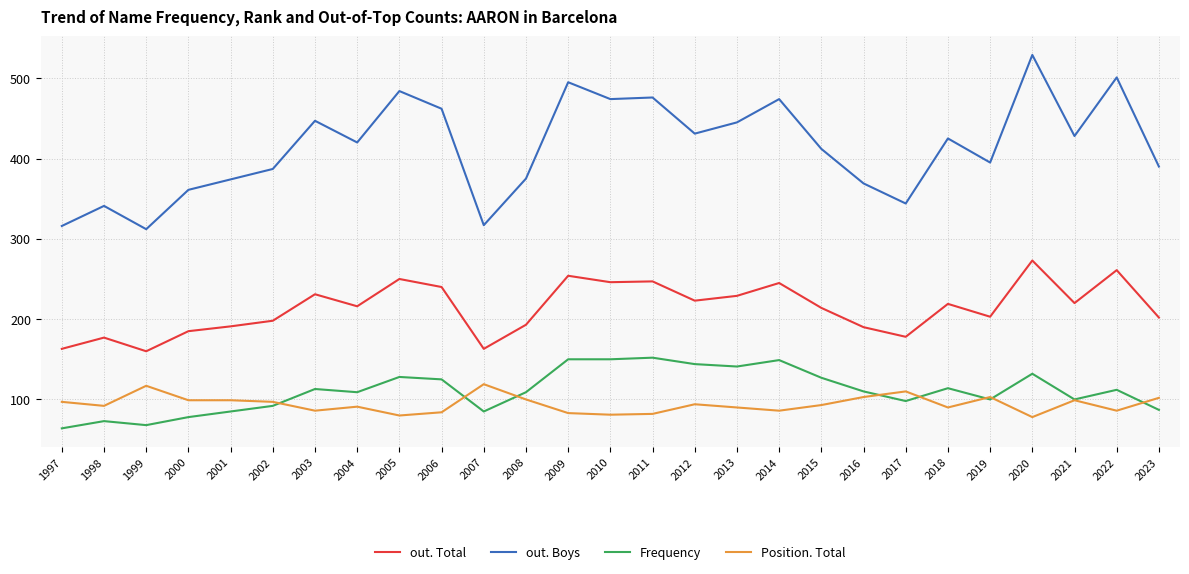

Count the number of data series in this chart.

4